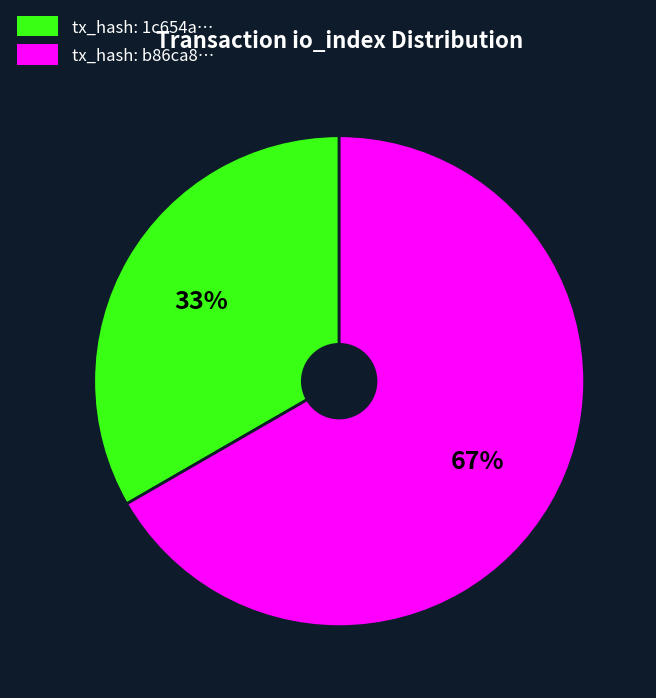

How many slices are in this pie chart?

2